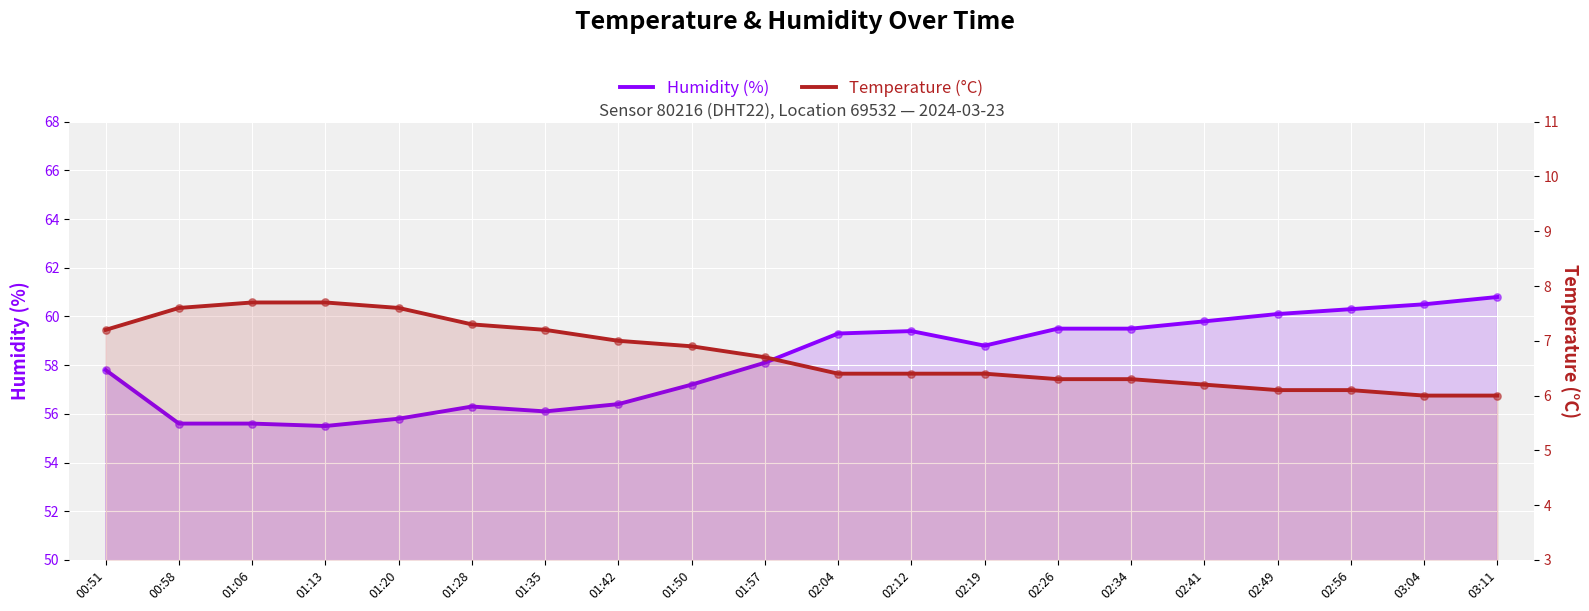

What are all the series names shown in the legend?

humidity, temperature